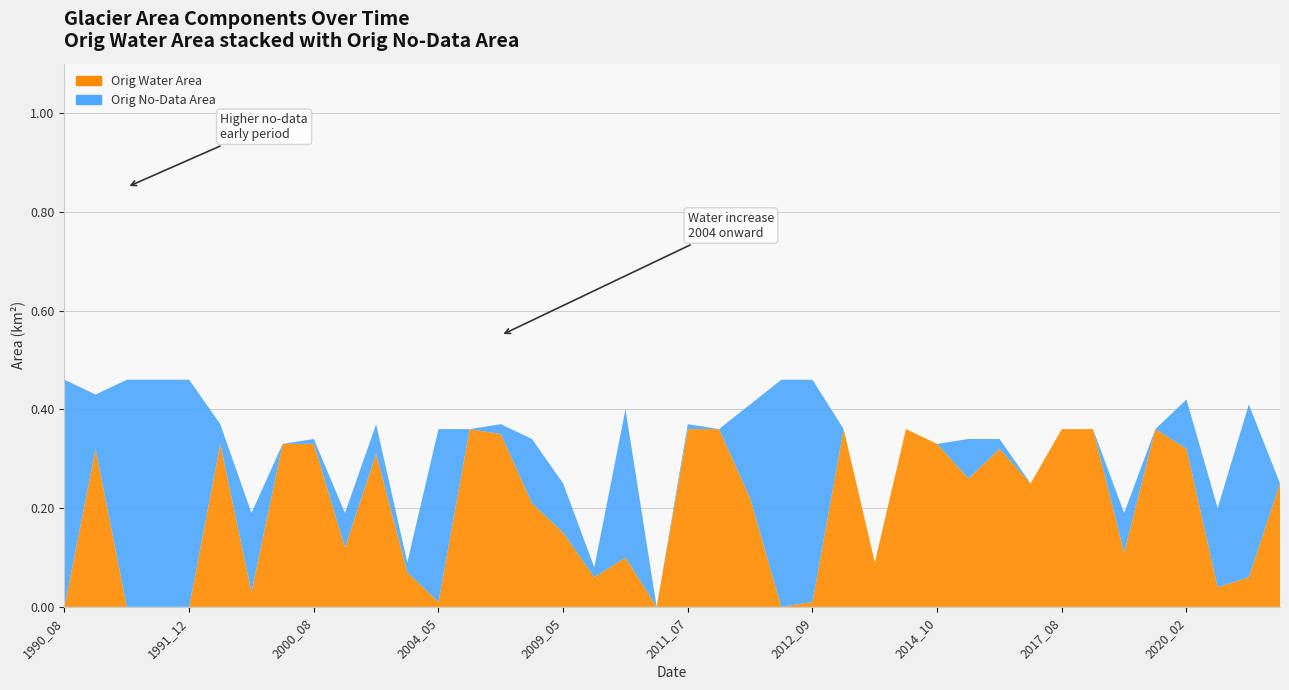

Reading left to right, list all the values displayed in this chart.

origWaterArea: 1990_08=0.0	1990_12=0.3	1991_01=0.0	1991_11=0.0	1991_12=0.0	1994_09=0.3	1996_05=0.0	2000_07=0.3	2000_08=0.3	2001_10=0.1	2001_11=0.3	2002_07=0.1	2004_05=0.0	2004_06=0.4	2006_05=0.3	2008_08=0.2	2009_05=0.1	2009_09=0.1	2010_08=0.1	2011_06=0.0	2011_07=0.4	2011_08=0.4	2012_05=0.2	2012_06=0.0	2012_09=0.0	2013_08=0.4	2013_09=0.1	2014_09=0.4	2014_10=0.3	2015_04=0.3	2015_09=0.3	2016_06=0.2	2017_08=0.4	2017_09=0.4	2018_09=0.1	2018_10=0.4	2020_02=0.3	2020_05=0.0	2020_07=0.1	2021_05=0.2
origNoDataArea: 1990_08=0.5	1990_12=0.1	1991_01=0.5	1991_11=0.5	1991_12=0.5	1994_09=0.0	1996_05=0.2	2000_07=0.0	2000_08=0.0	2001_10=0.1	2001_11=0.1	2002_07=0.0	2004_05=0.3	2004_06=0.0	2006_05=0.0	2008_08=0.1	2009_05=0.1	2009_09=0.0	2010_08=0.3	2011_06=0.0	2011_07=0.0	2011_08=0.0	2012_05=0.2	2012_06=0.5	2012_09=0.5	2013_08=0.0	2013_09=0.0	2014_09=0.0	2014_10=0.0	2015_04=0.1	2015_09=0.0	2016_06=0.0	2017_08=0.0	2017_09=0.0	2018_09=0.1	2018_10=0.0	2020_02=0.1	2020_05=0.2	2020_07=0.3	2021_05=0.0